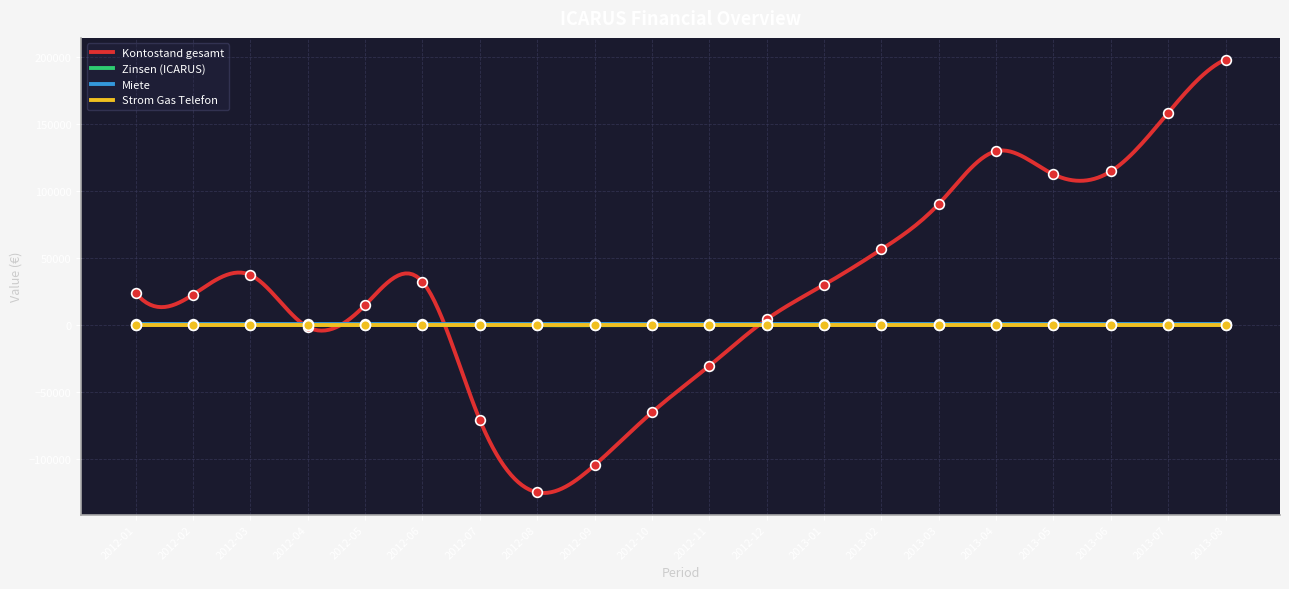

Which series reaches the minimum Y coordinate?

Kontostand gesamt